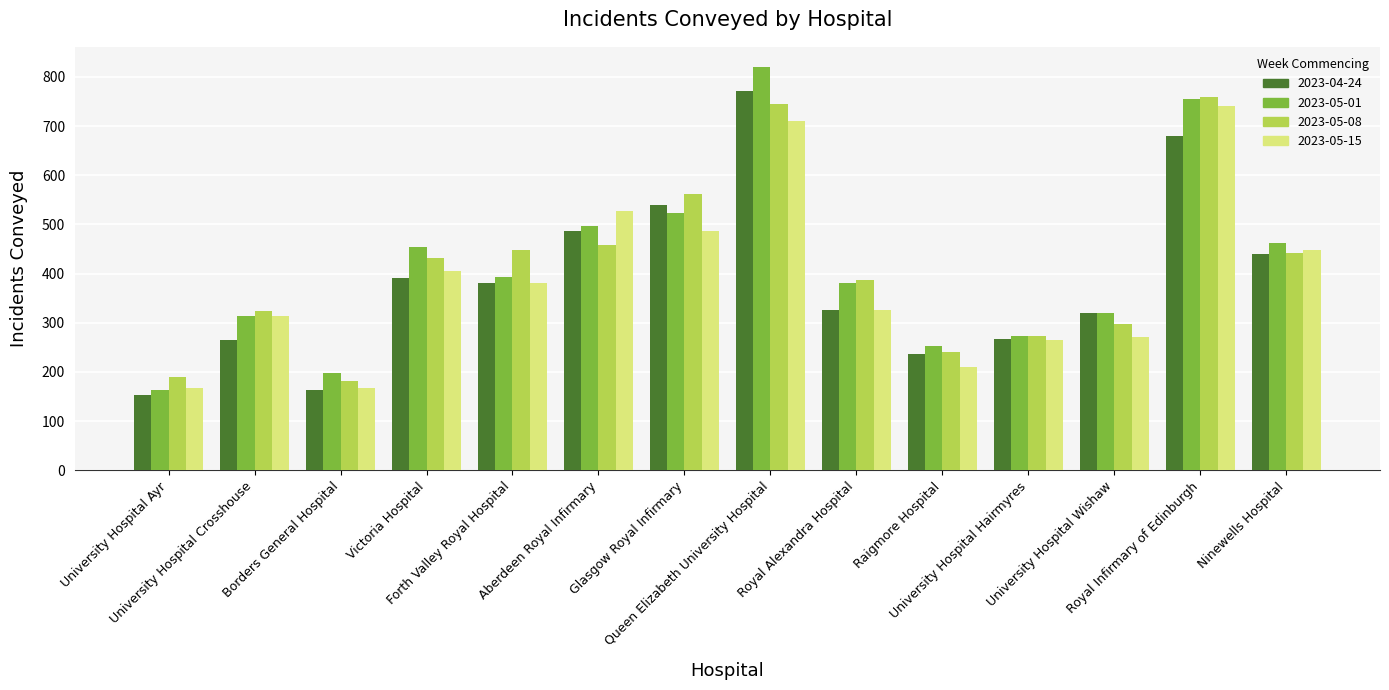

At which label is 2023-05-01 closest to 491?

Aberdeen Royal Infirmary